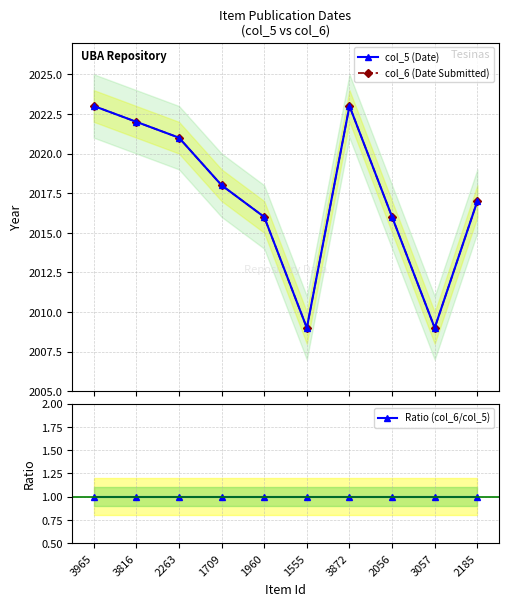

Which series has the largest total across all categories?

col_5 (Date)